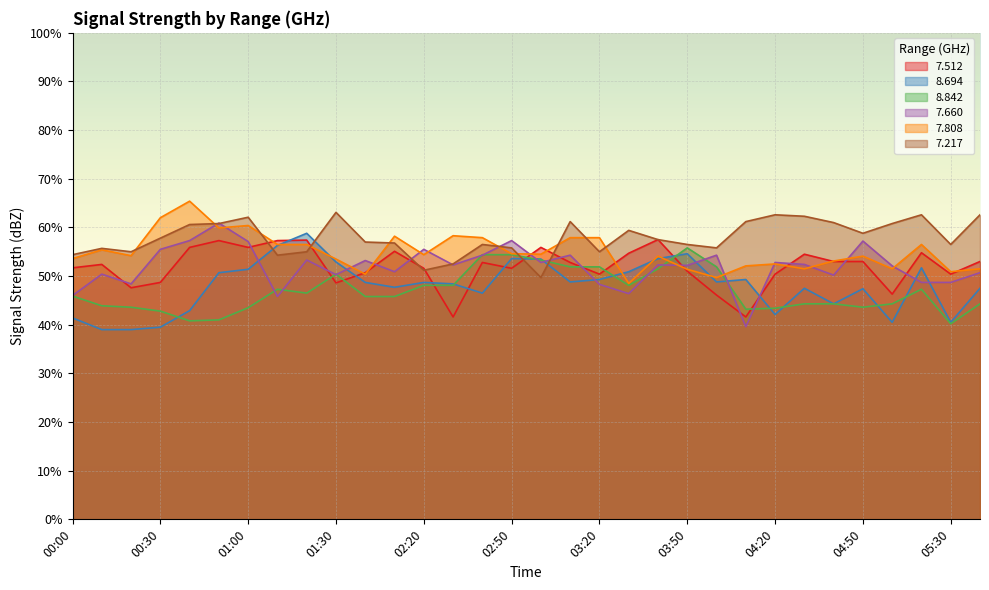

What is the difference between the highest and lowest values at 03:30?

13.0